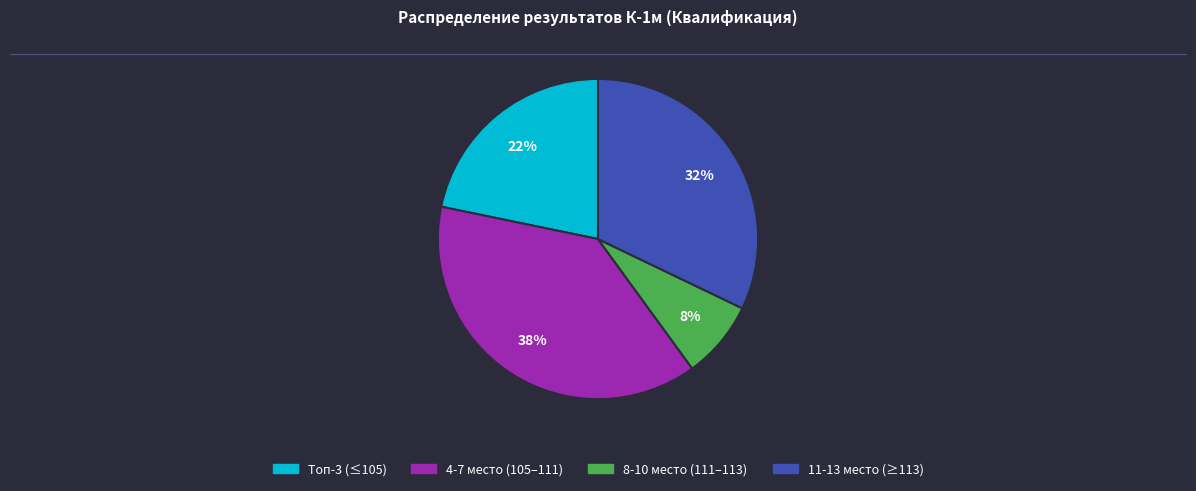

To the nearest percent, what is the difference between the largest and smallest slice percentages?

30%